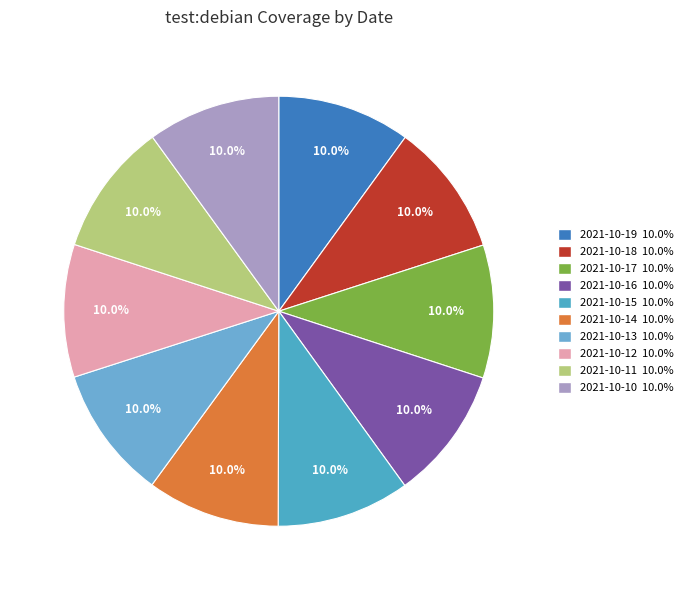

Rank the categories by value from lowest to highest.

2021-10-12, 2021-10-11, 2021-10-10, 2021-10-14, 2021-10-13, 2021-10-19, 2021-10-18, 2021-10-17, 2021-10-16, 2021-10-15